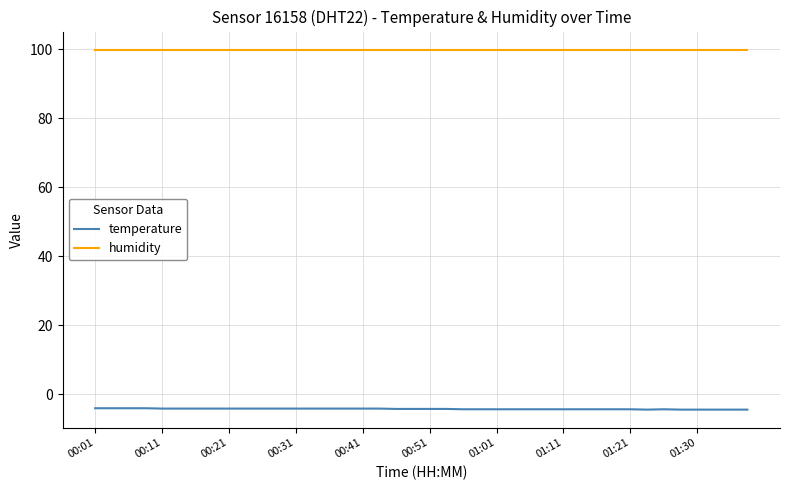

List the series in order of their peak value, lowest first.

temperature, humidity